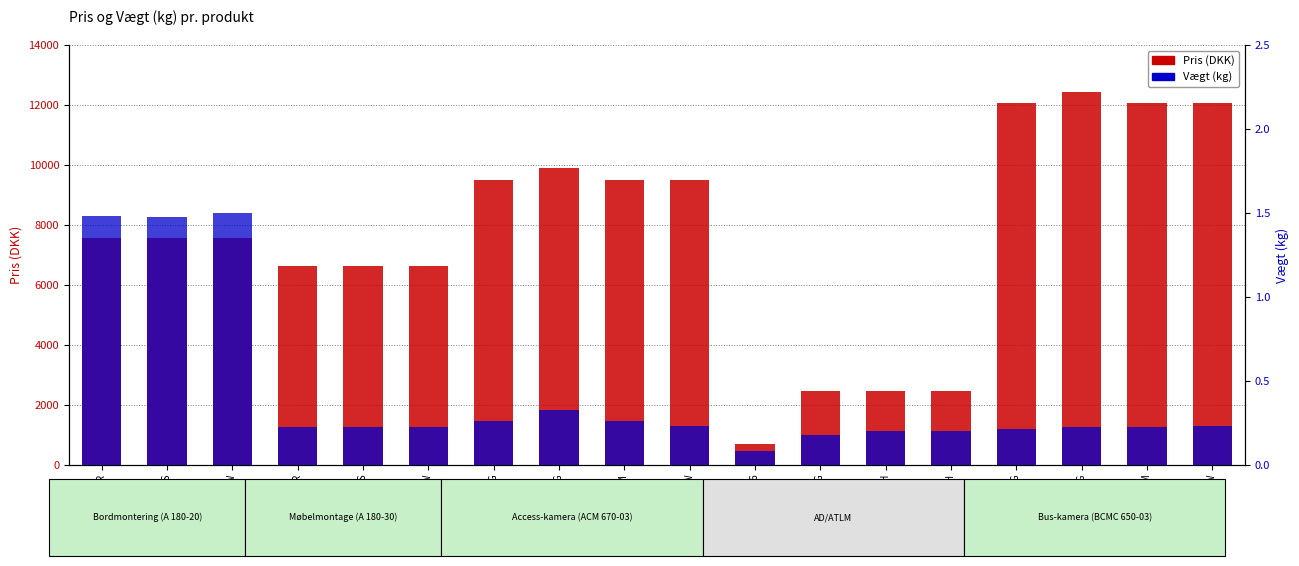

How many values in the Pris series are below 7562?

7